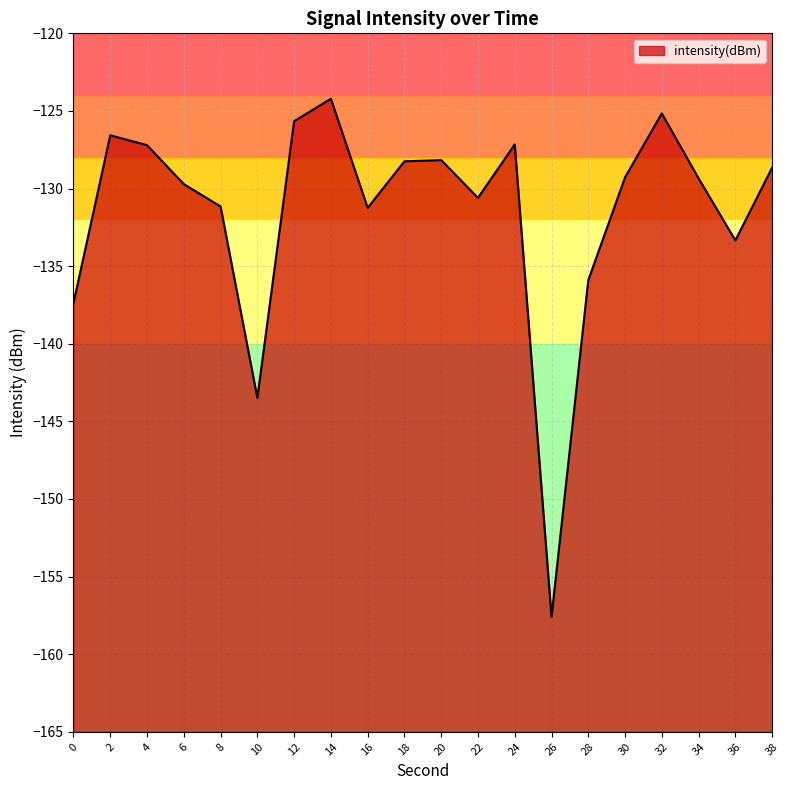

List the labels in order of value, smallest first.

26, 10, 0, 28, 36, 16, 8, 22, 6, 34, 30, 38, 18, 20, 4, 24, 2, 12, 32, 14